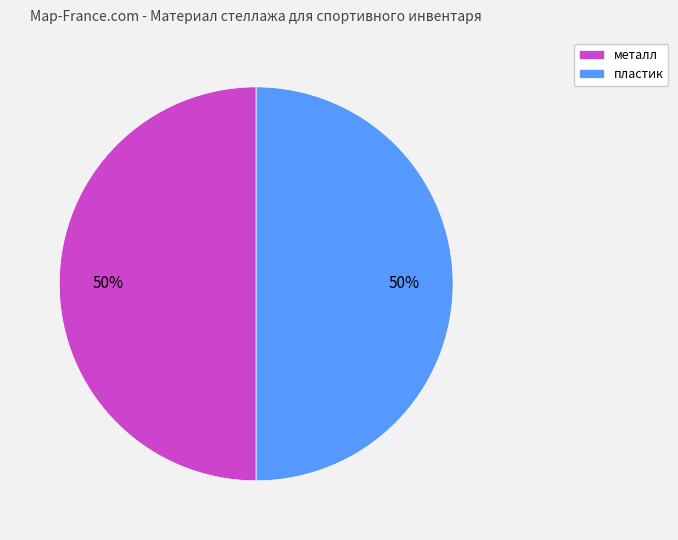

What percentage is the пластик slice, to the nearest percent?

50%